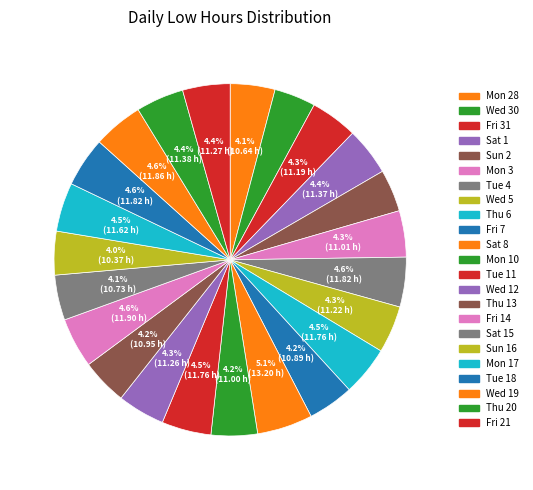

Count the number of slices in the pie.

23